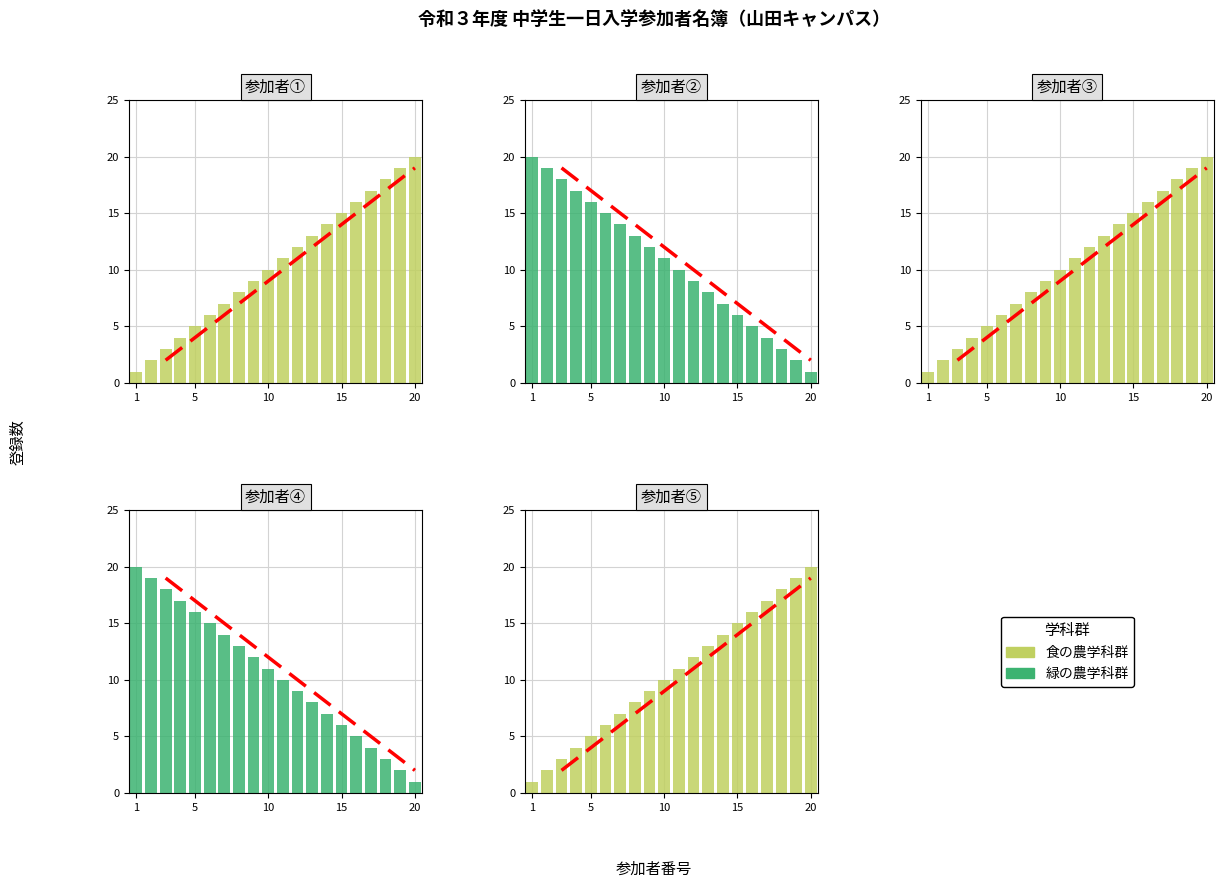

Where does the 食の農学科群 series first go above 11?

12